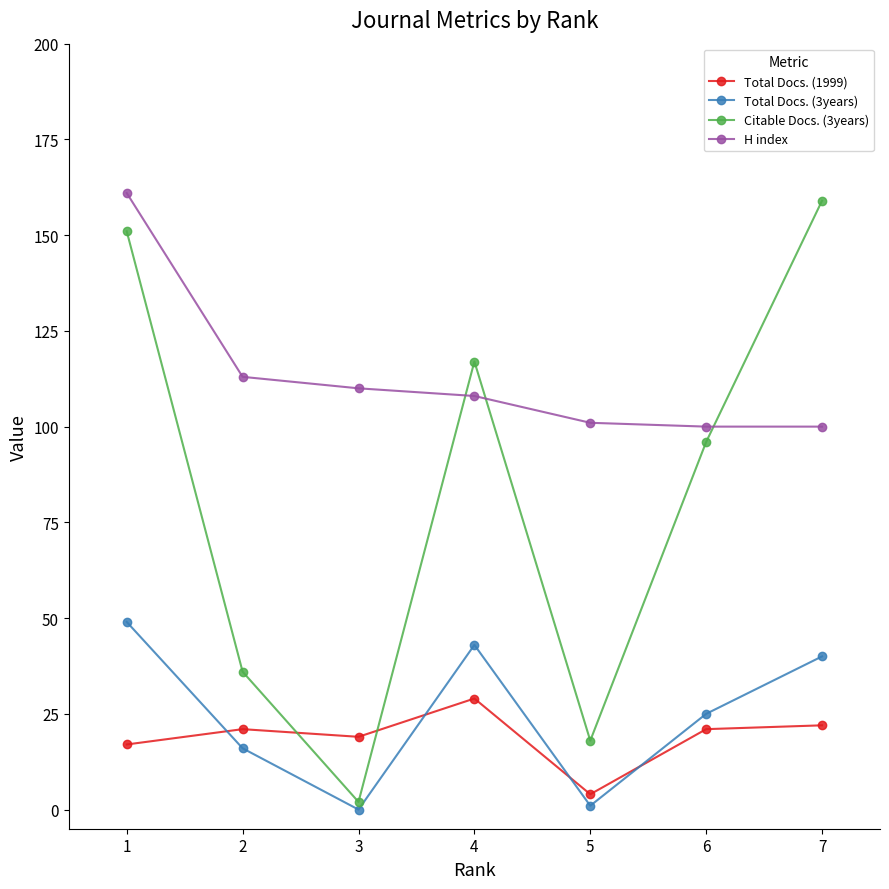

True or false: Total Docs. (3years) has more than 2 interior local peaks.

False